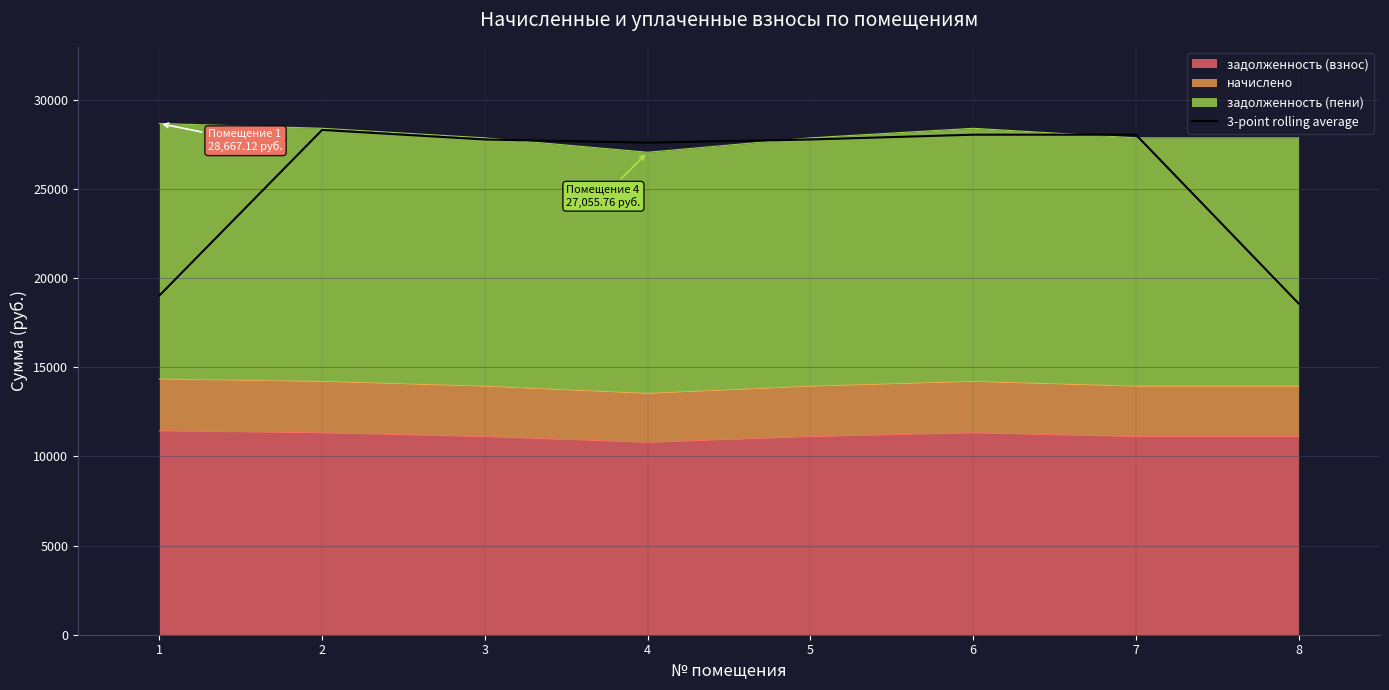

What is the change in value from 1 to 6?

+9018.7